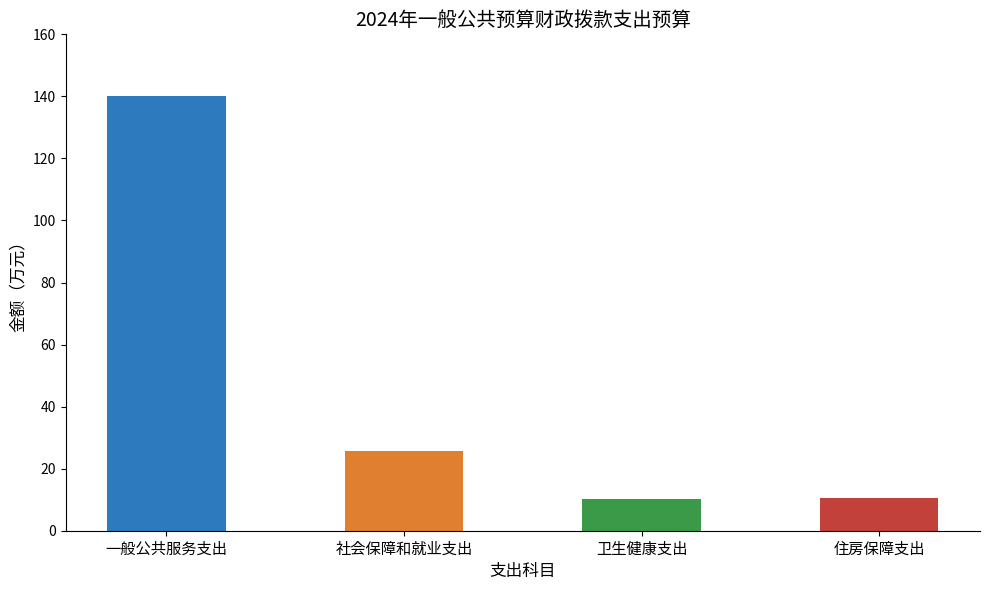

Read the value at 卫生健康支出.

10.2